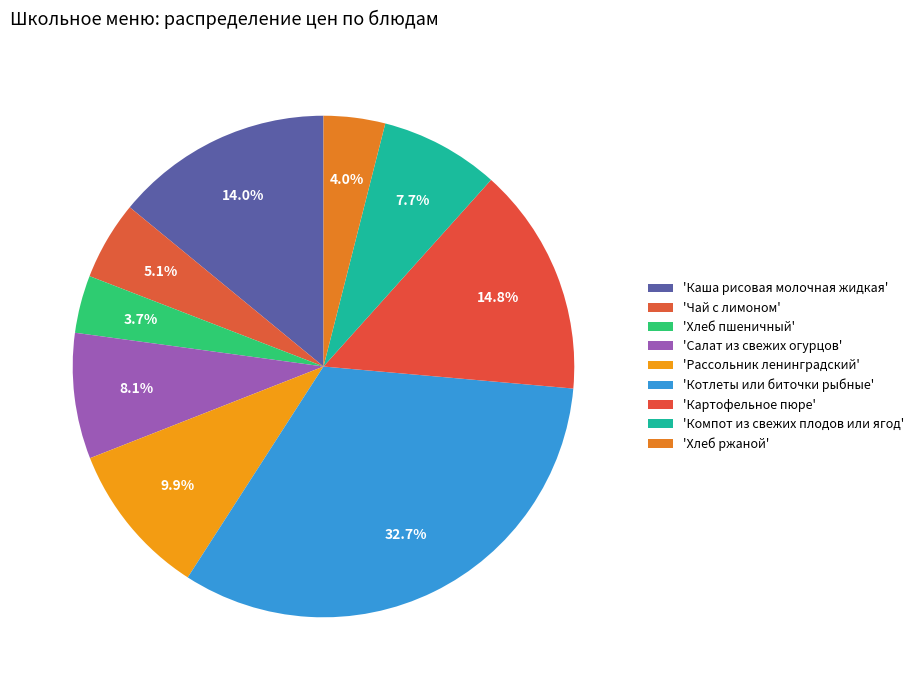

How many segments does this pie chart have?

9